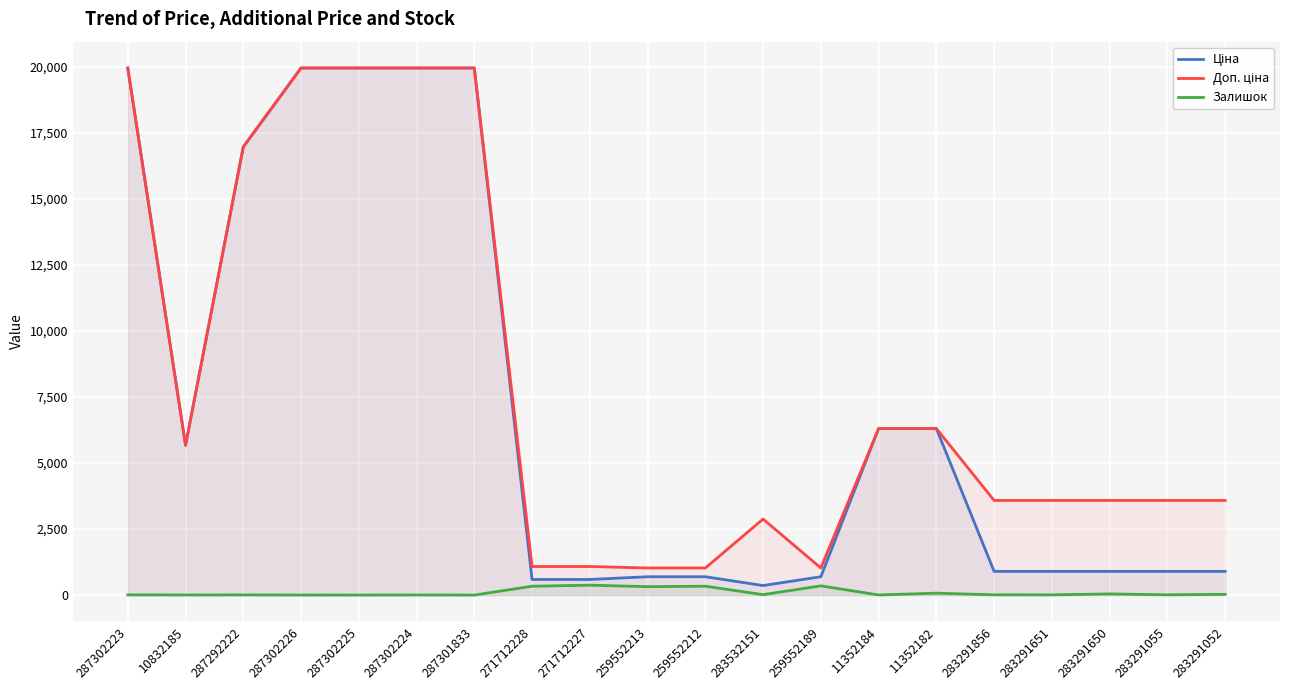

How many categories are shown in the chart?

20